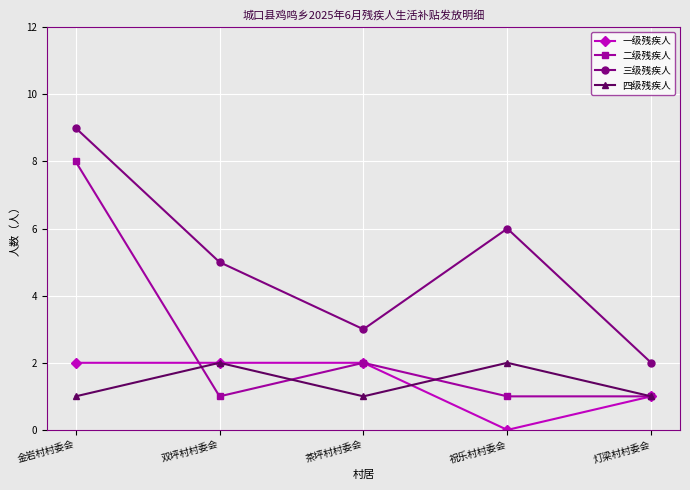

Does the chart display data point markers on the line(s)?

Yes